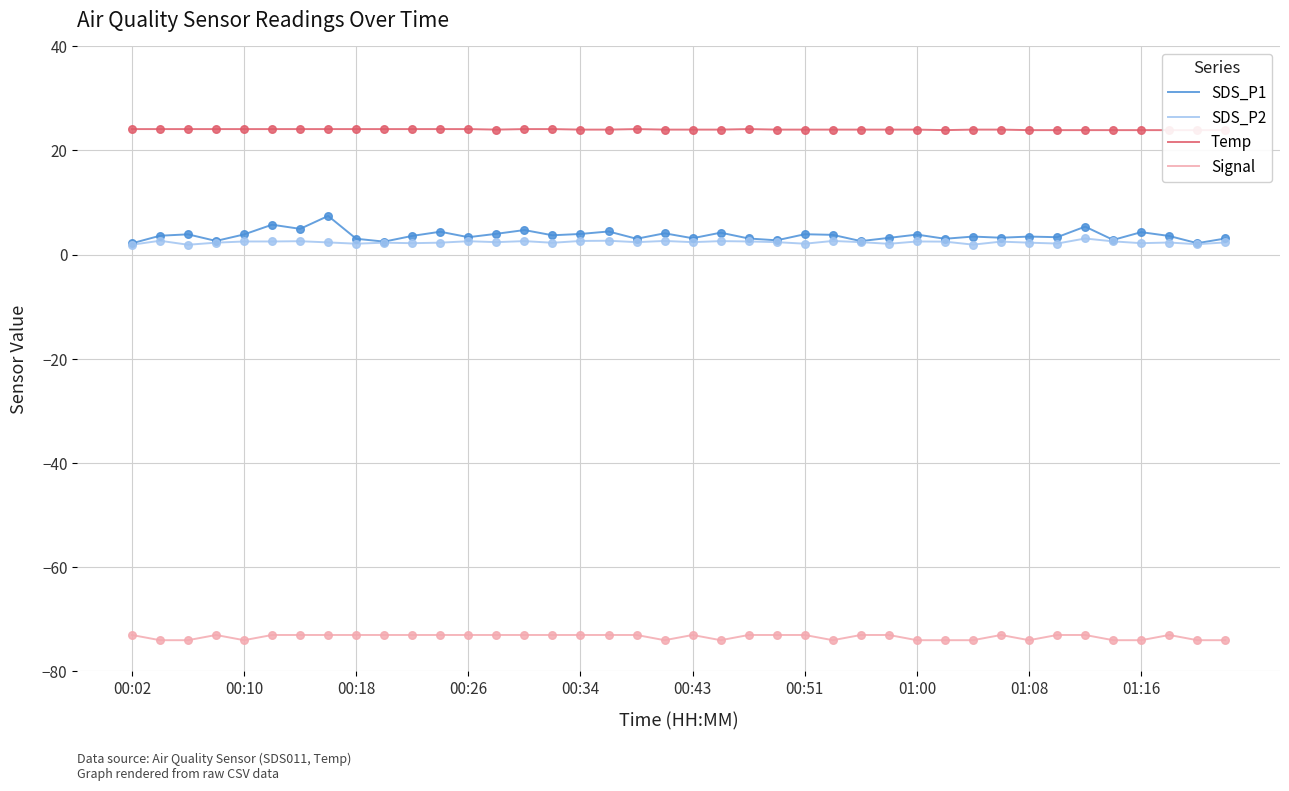

True or false: SDS_P1 and Signal cross at least once.

False